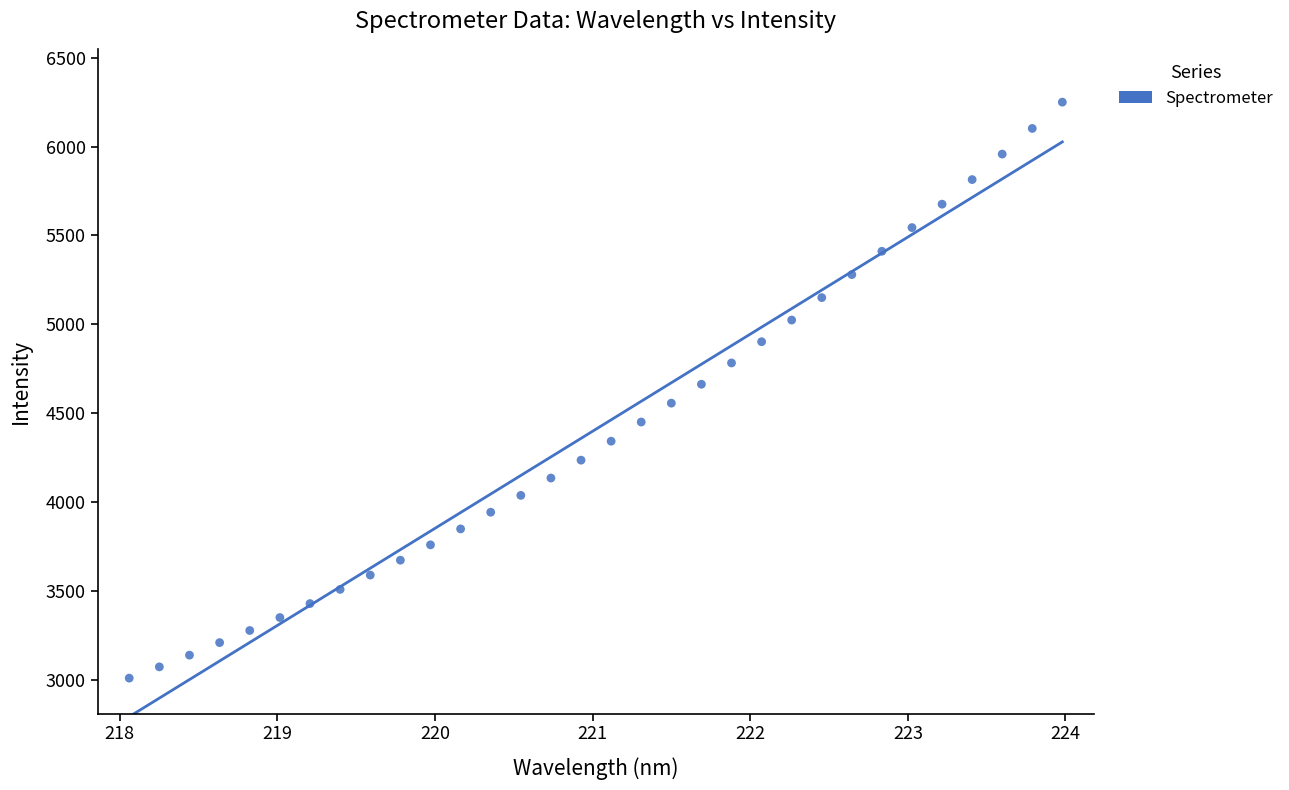

What is the range of X values (max minus min)?

5.9